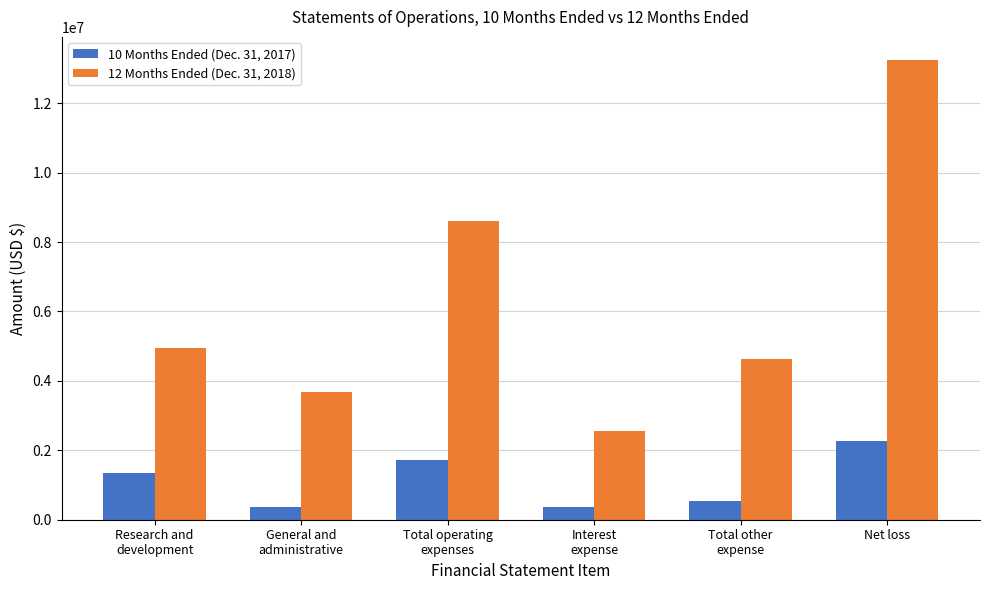

Is it true that 10 Months Ended (Dec. 31, 2017) equals 2261874 at Net loss?

True